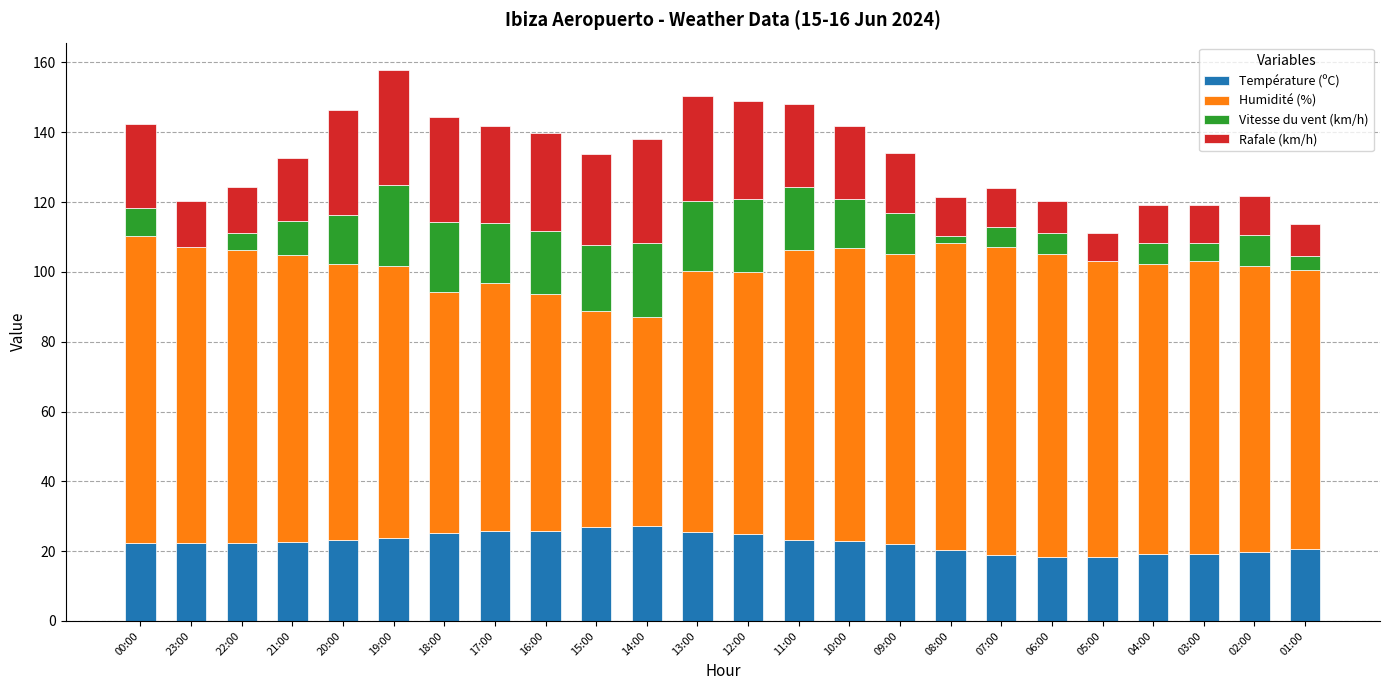

Count the number of categories in the chart.

24